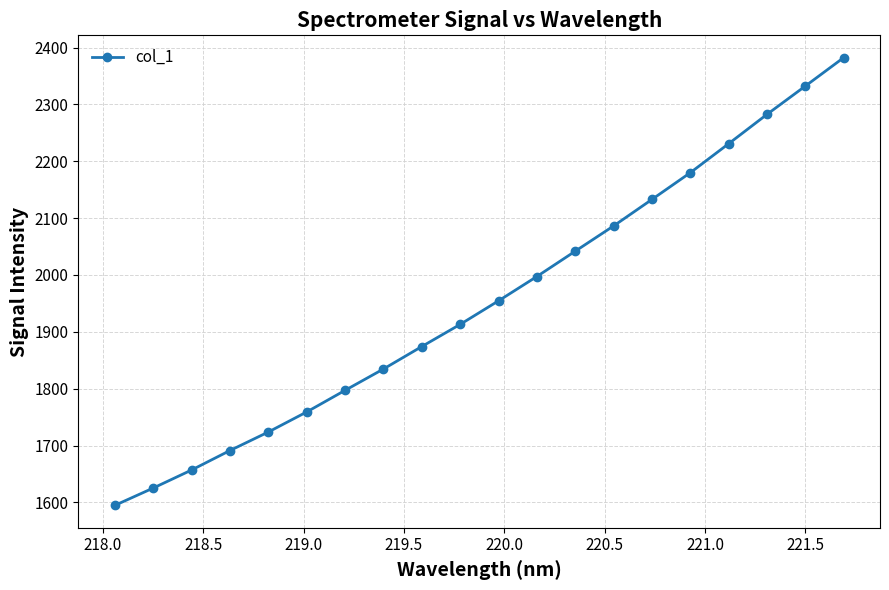

What is the value of the 2nd point from the left?

1625.2